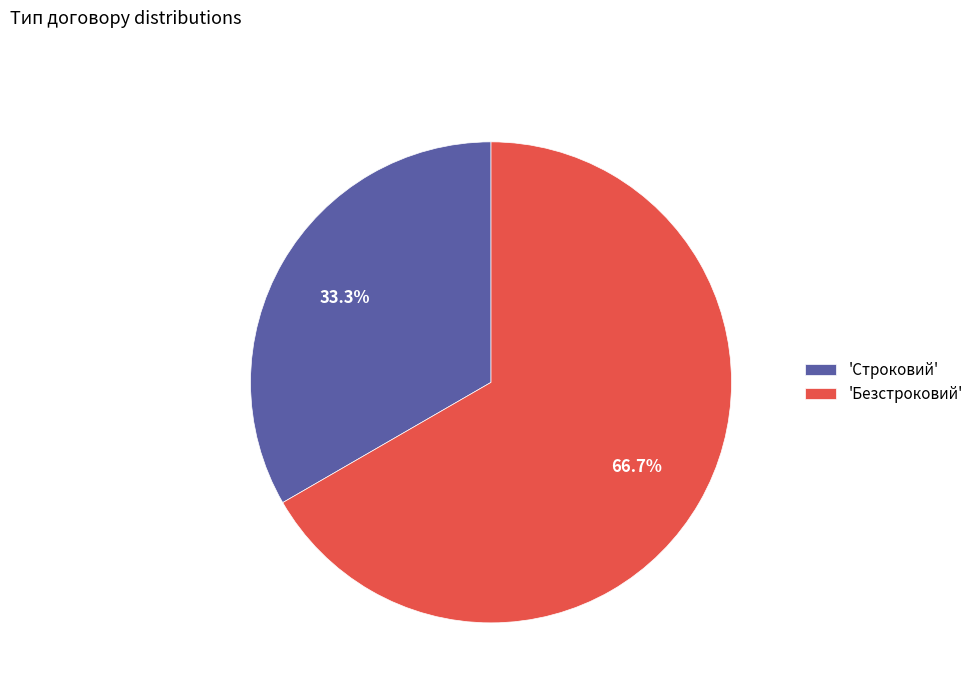

What is the ratio of the value at 'Безстроковий' to the value at 'Строковий'?

2.0